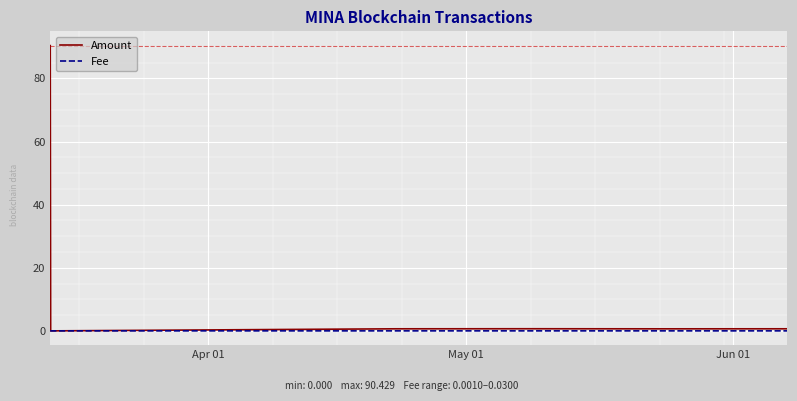

How many lines are shown in the chart?

2